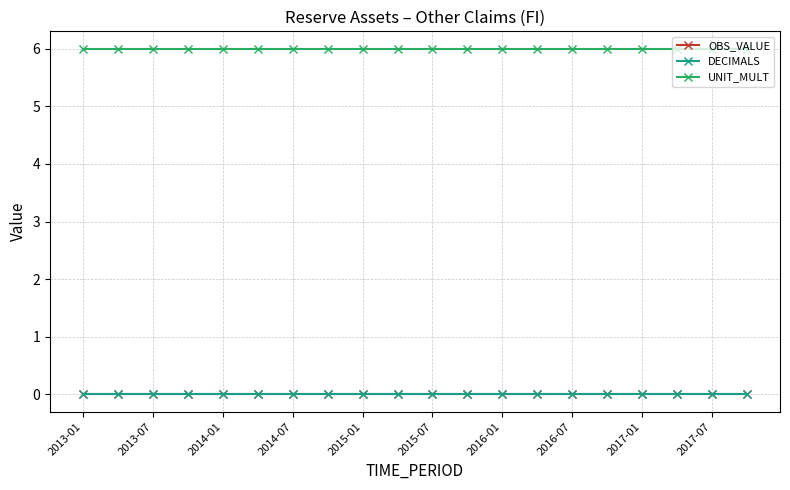

Does the chart have visible grid lines?

Yes